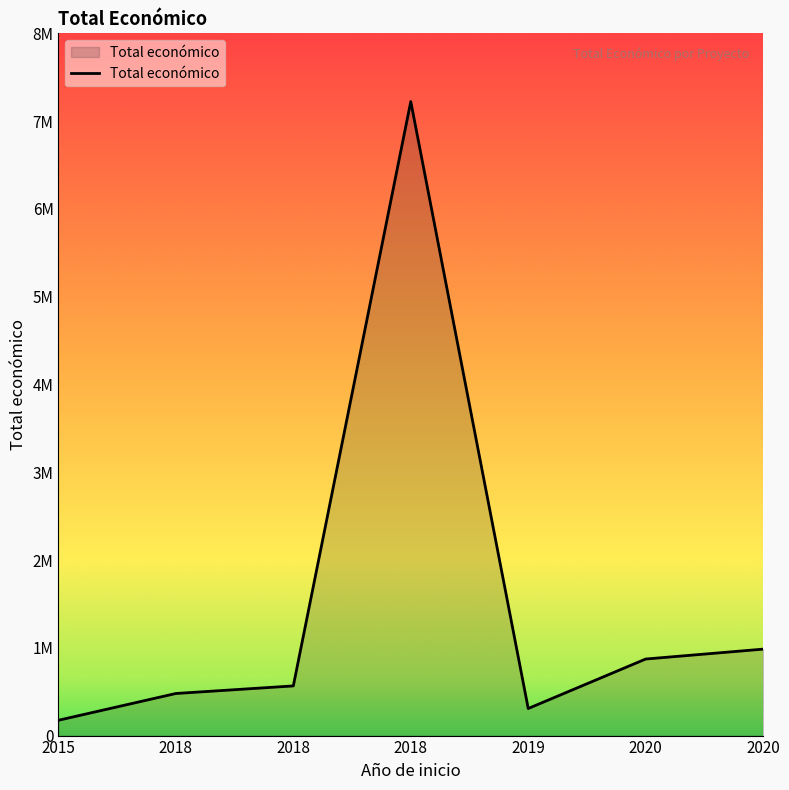

Does the chart have visible grid lines?

No